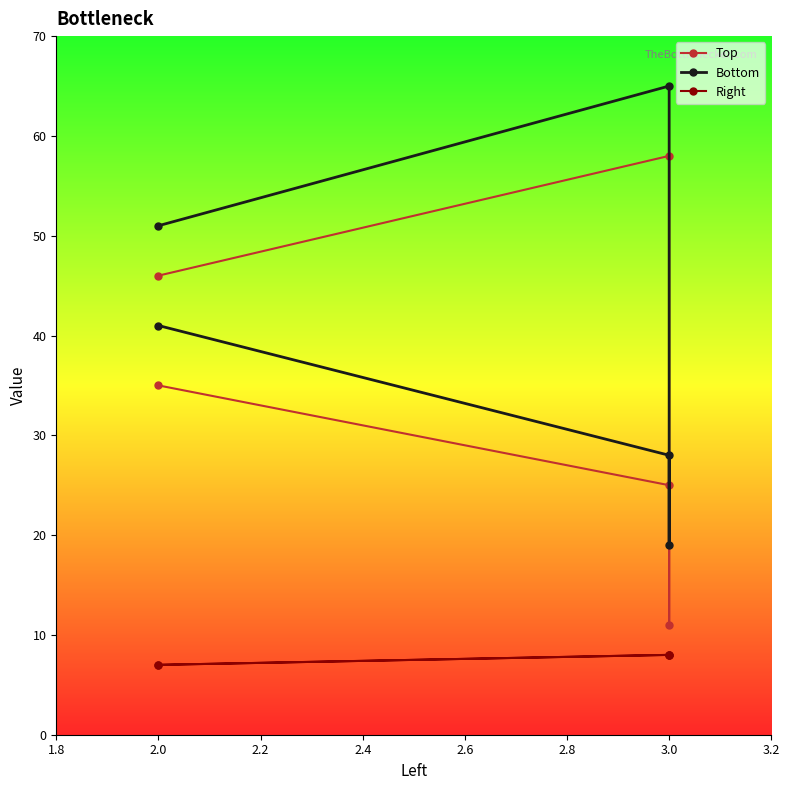

What are all the series names shown in the legend?

Top, Bottom, Right